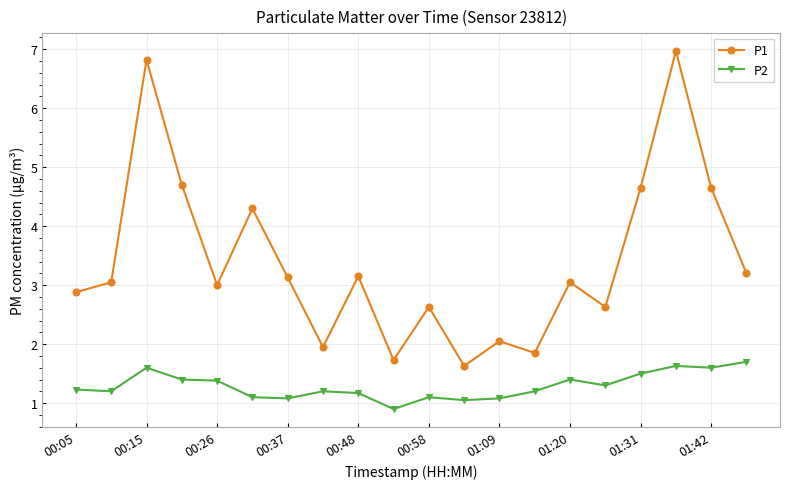

What is the difference between the maximum and minimum values in the P1 series?

5.3